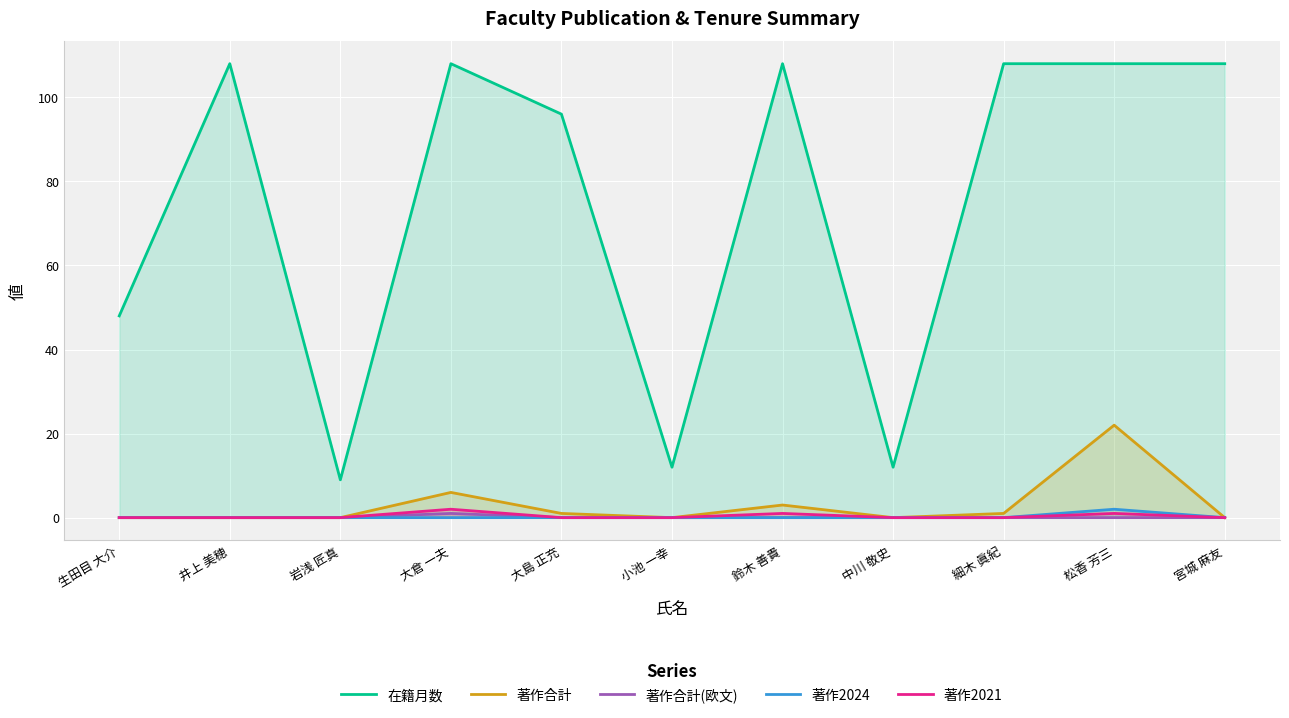

True or false: 著作2024 has a value of 0 at 岩浅 匠真.

True